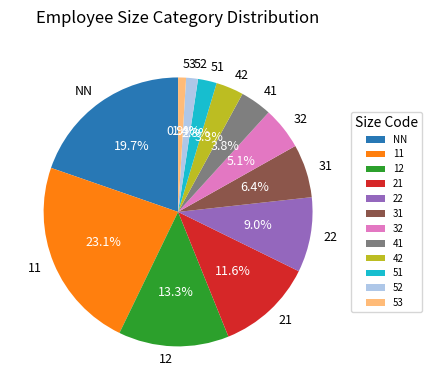

How many segments does this pie chart have?

12